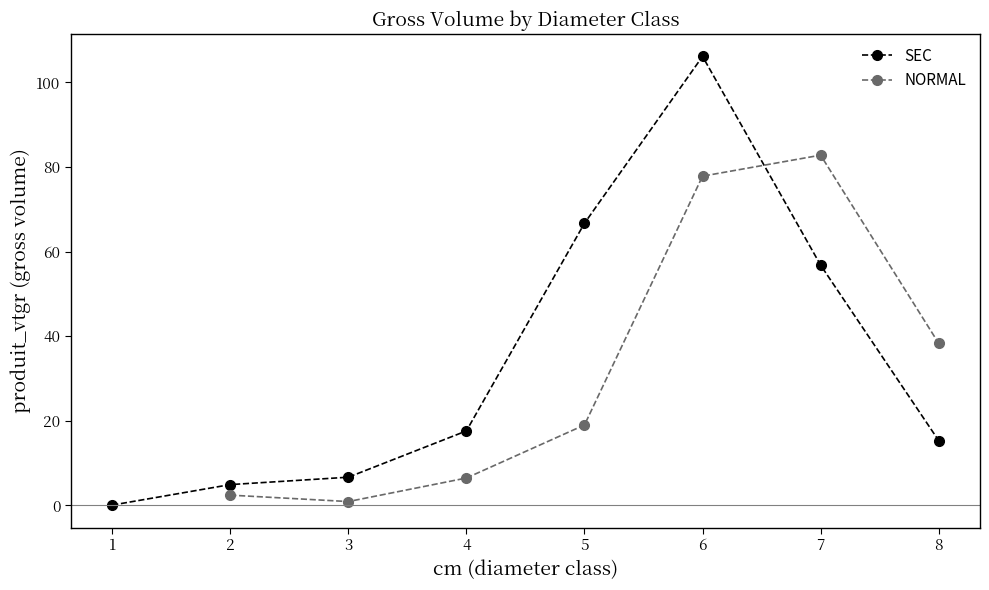

Reading right to left, what are all the values shown in this chart?

8=38.3	7=82.8	6=77.8	5=19.0	4=6.5	3=0.9	2=2.4	8=15.3	7=56.8	6=106.2	5=66.7	4=17.6	3=6.7	2=4.9	1=0.1